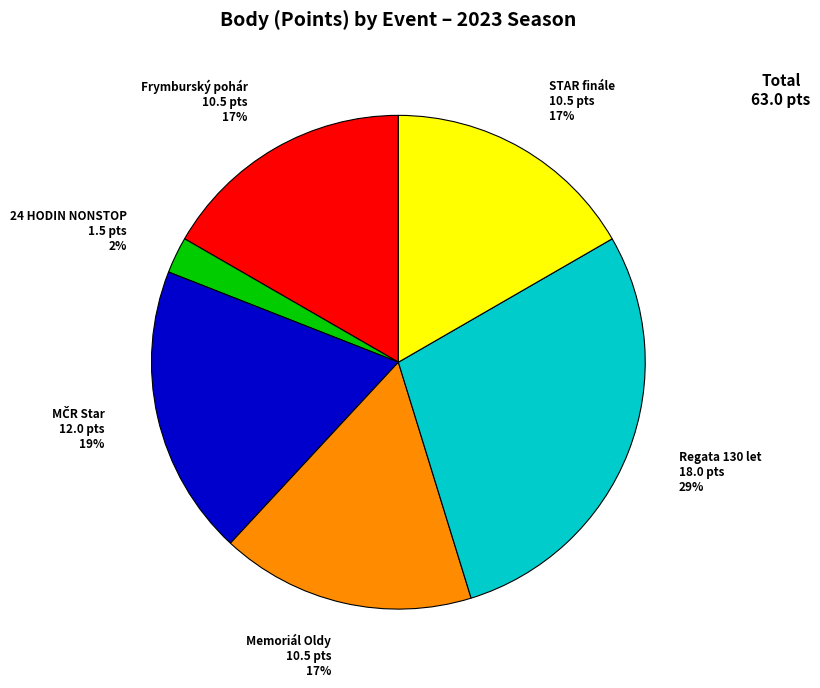

Is there any slice that represents more than half of the pie?

No